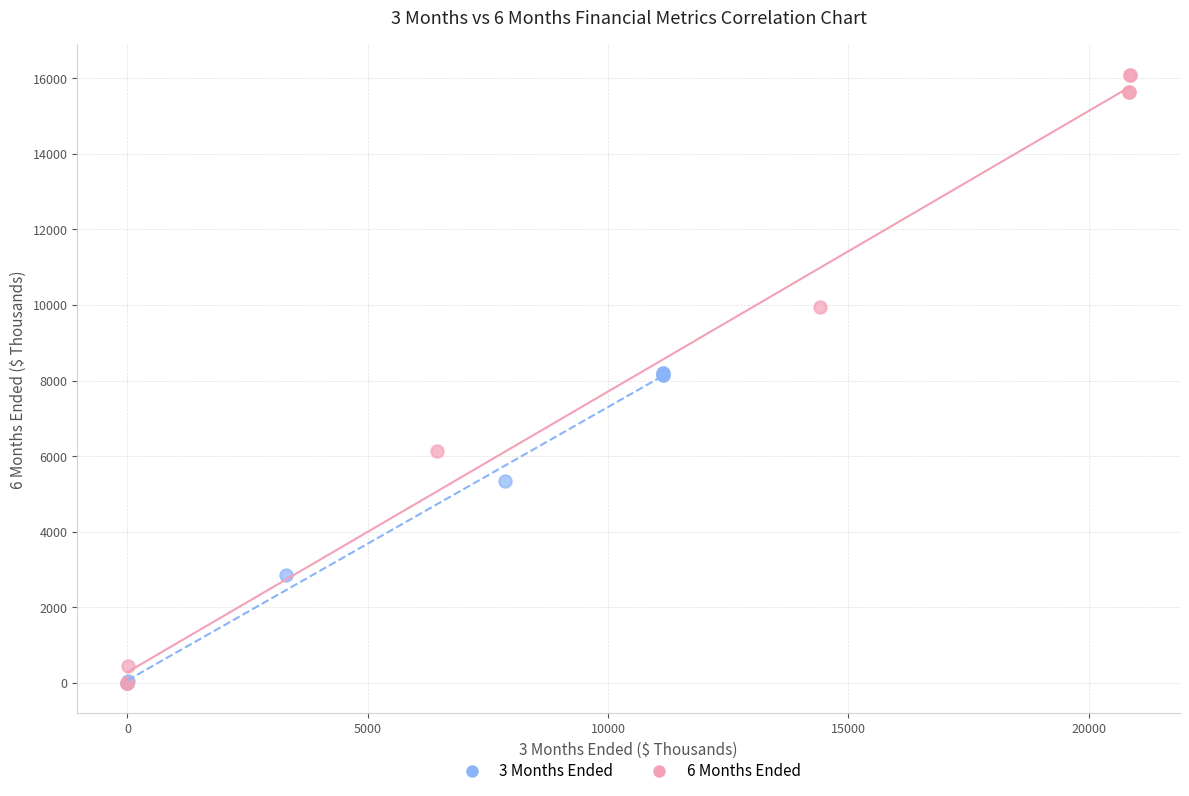

Which series has the widest spread of Y values?

6 Months Ended